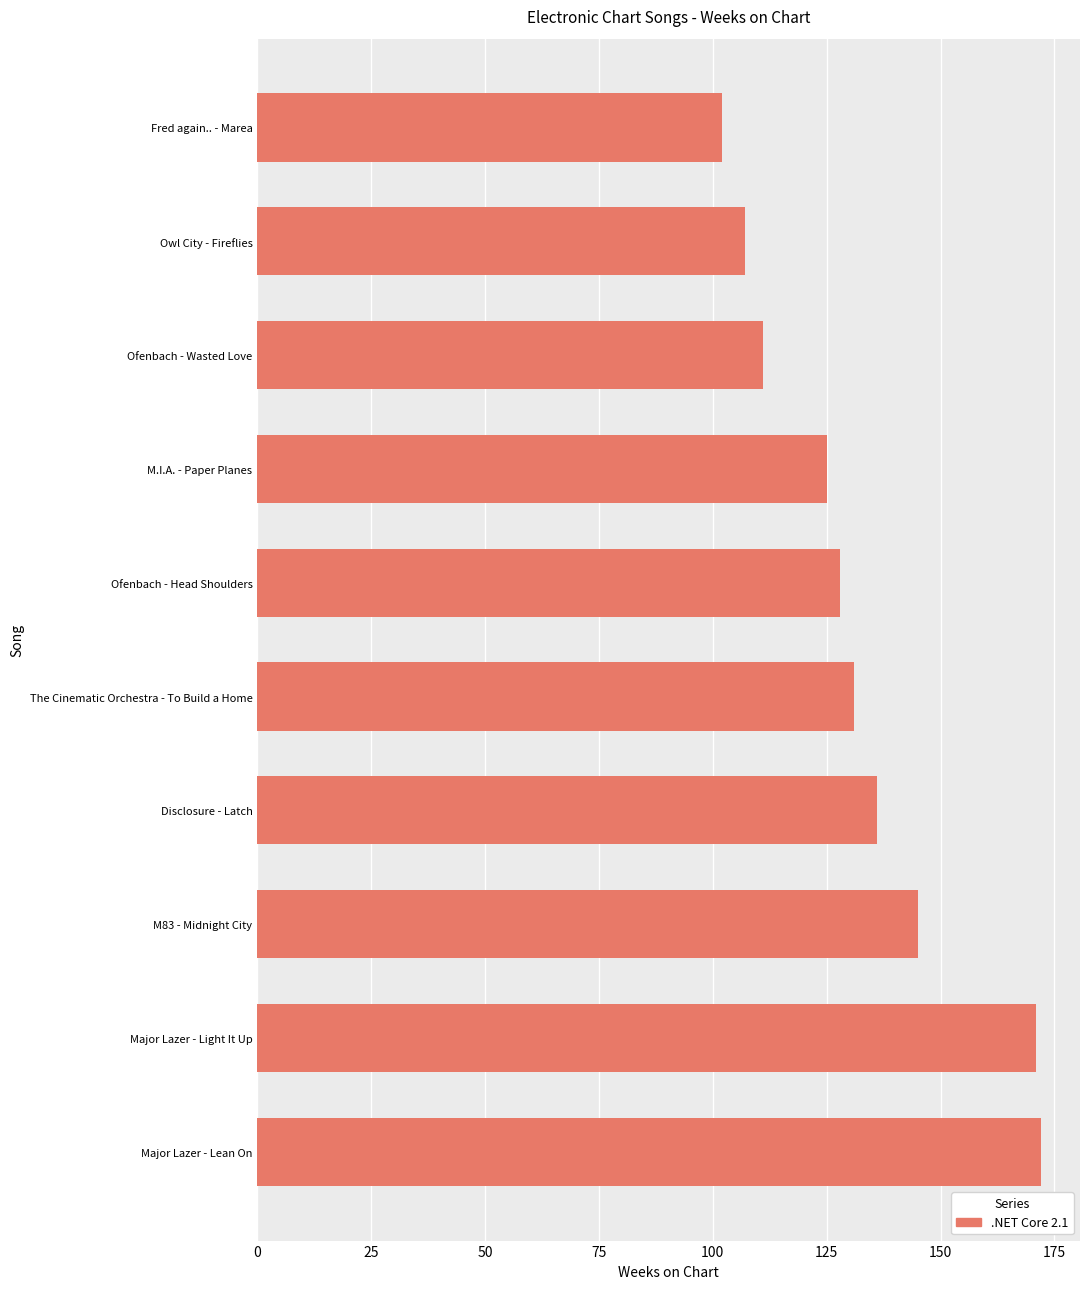

At which category does the chart reach its minimum across all series?

Fred again.. - Marea